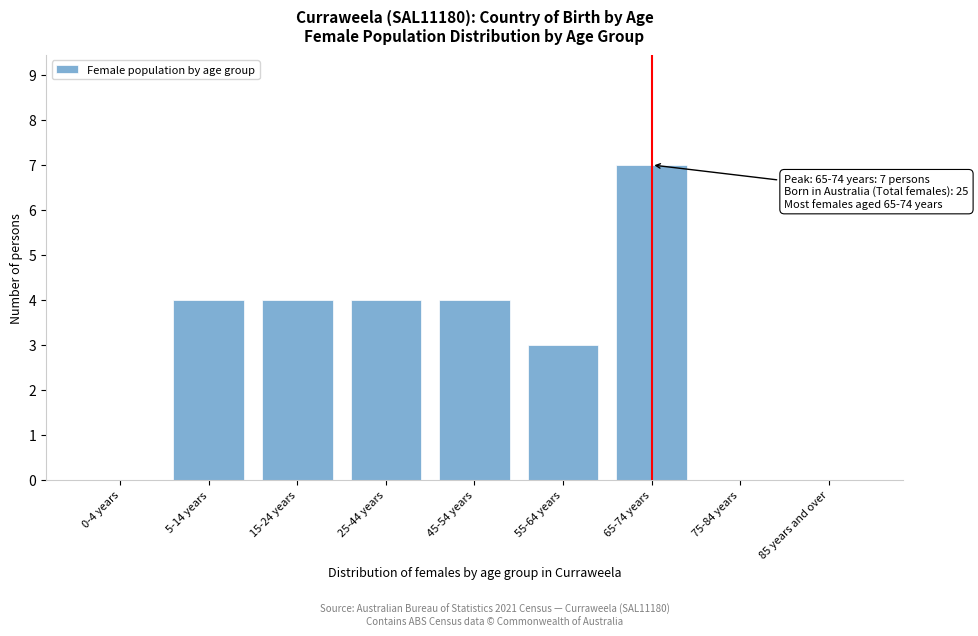

Reading left to right, transcribe all the data shown in this chart.

0-4 years=0	5-14 years=4	15-24 years=4	25-44 years=4	45-54 years=4	55-64 years=3	65-74 years=7	75-84 years=0	85 years and over=0